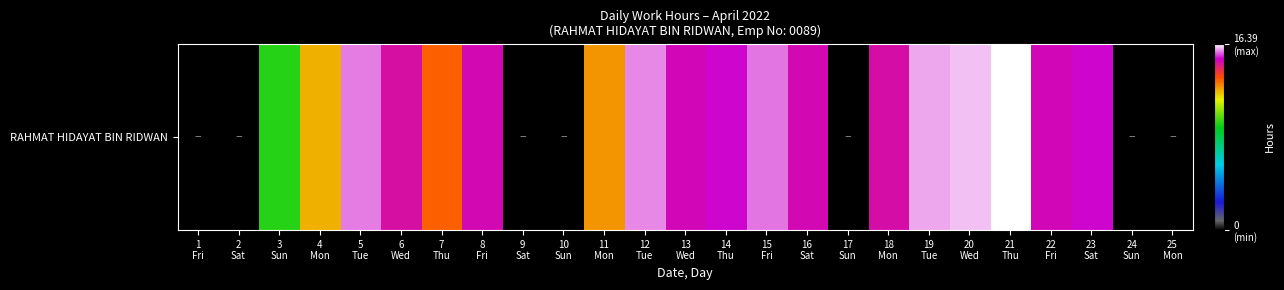

Reading left to right, transcribe all the data shown in this chart.

1
Fri=0.0	2
Sat=0.0	3
Sun=9.4	4
Mon=12.2	5
Tue=15.7	6
Wed=14.7	7
Thu=13.2	8
Fri=14.9	9
Sat=0.0	10
Sun=0.0	11
Mon=12.6	12
Tue=15.8	13
Wed=14.9	14
Thu=15.1	15
Fri=15.7	16
Sat=14.9	17
Sun=0.0	18
Mon=14.8	19
Tue=15.9	20
Wed=16.0	21
Thu=16.4	22
Fri=14.9	23
Sat=15.1	24
Sun=0.0	25
Mon=0.0